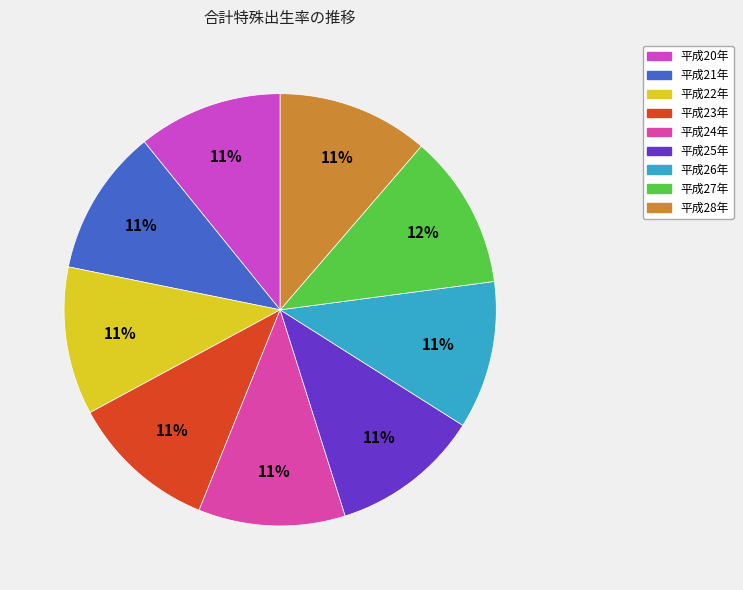

How many segments does this pie chart have?

9